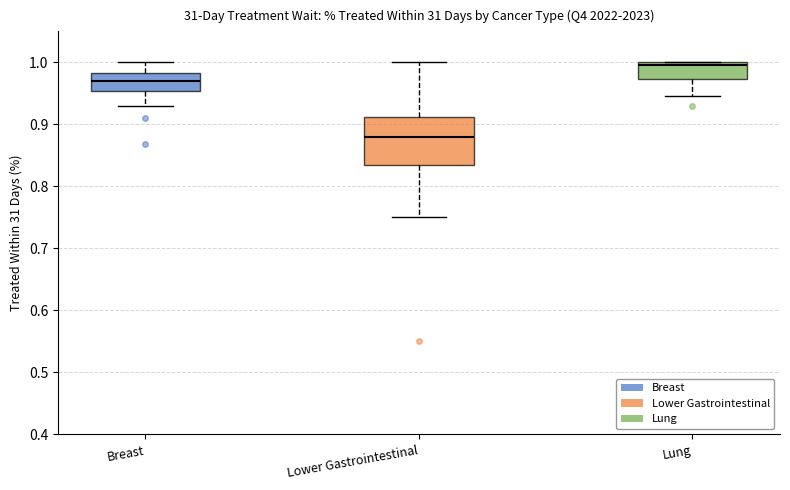

Reading left to right, transcribe this box plot: for each box, give where its median line is, the range the box spans, and where its two whiskers end, as read against the y-axis. The values are not printed on the chart, so give them approximately, as read against the axis.

Breast: median 0.97, box 0.95 to 0.98, whiskers 0.93 to 1.00
Lower Gastrointestinal: median 0.88, box 0.84 to 0.91, whiskers 0.75 to 1.00
Lung: median 1.00 (just below the box's upper edge), box 0.97 to 1.00, whiskers 0.95 to 1.00